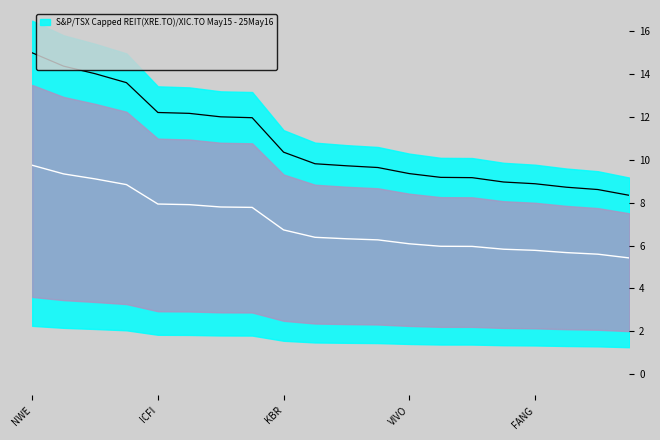

How many lines are shown in the chart?

2